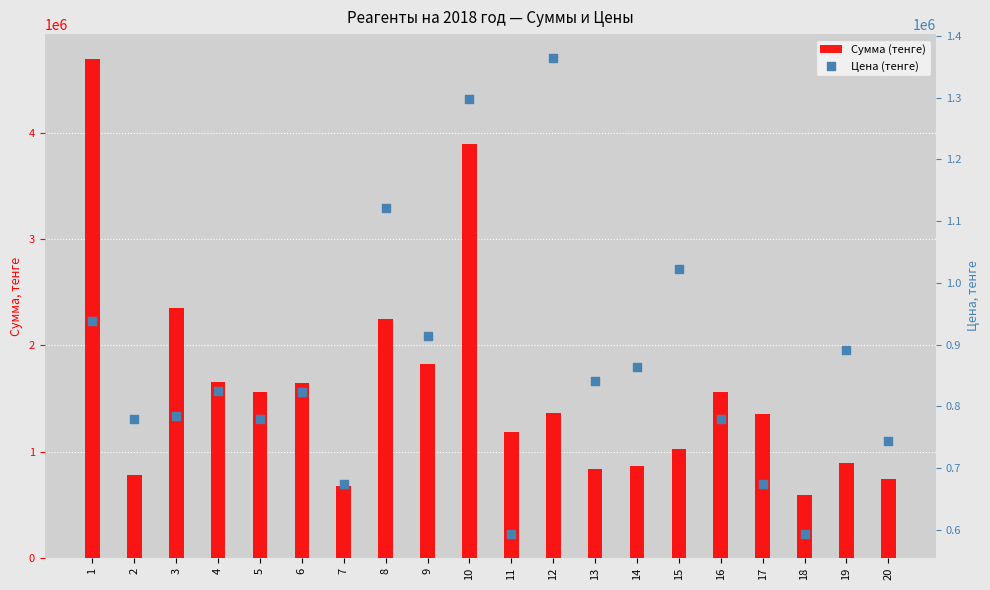

What is the total value across all series at 6?

2472522